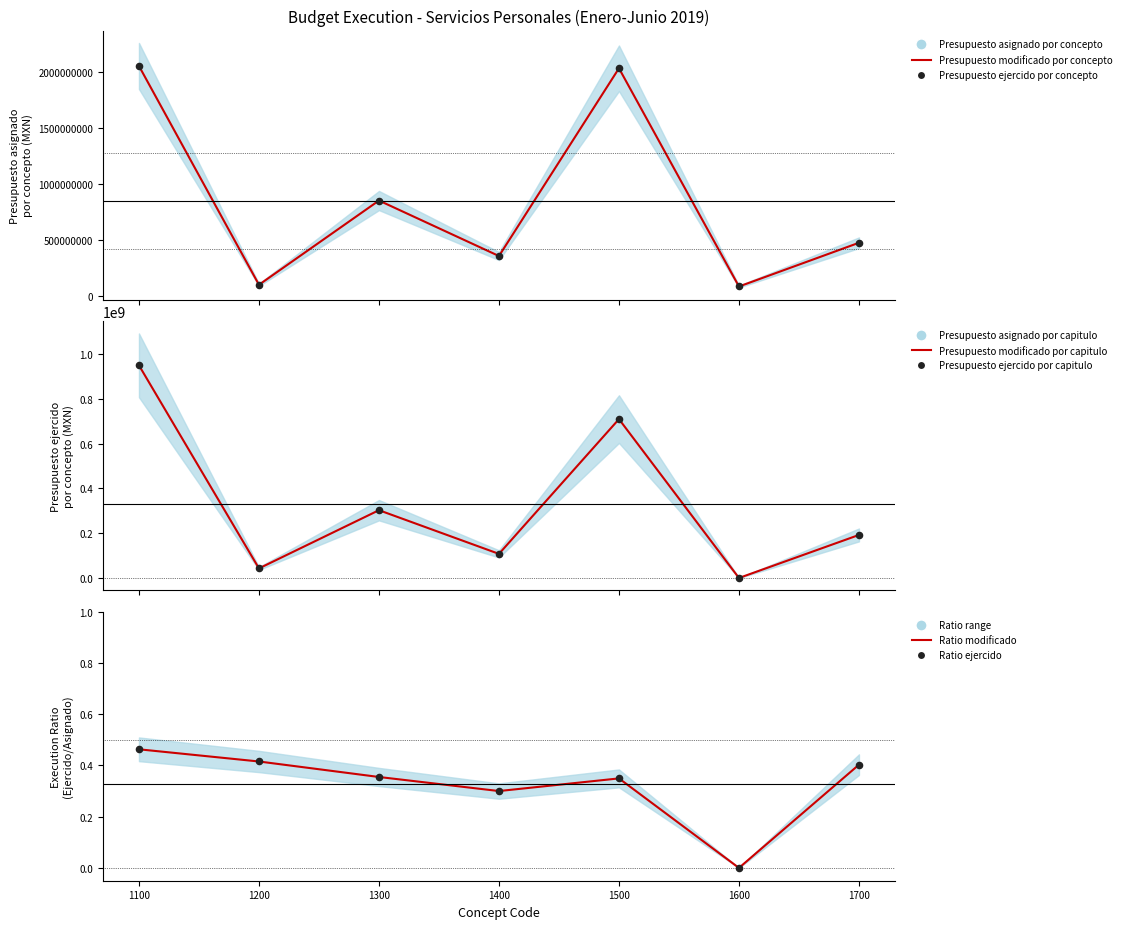

What is the total value across all series at 1500?

5483429860.6